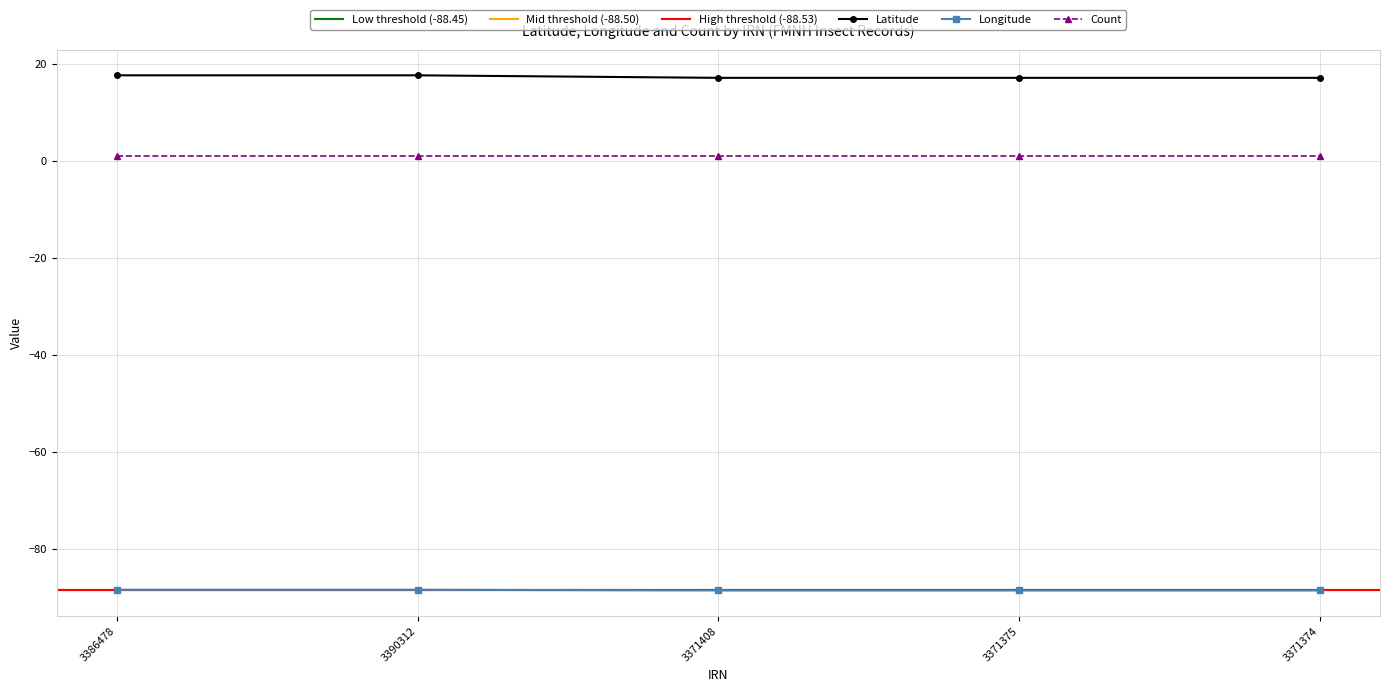

Is the value of Latitude at 3390312 greater than the value of Longitude at 3386478?

Yes